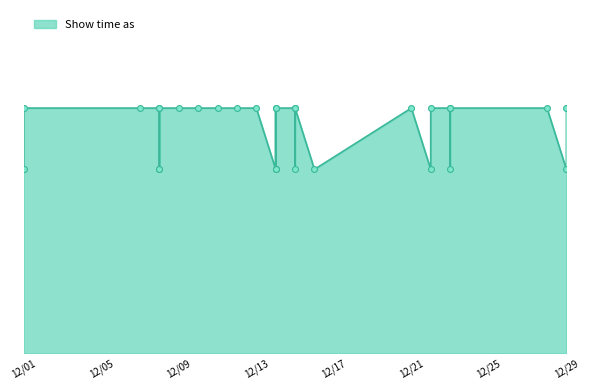

What is the ratio of the value at 12/22/2012 to the value at 12/23/2012?

0.8